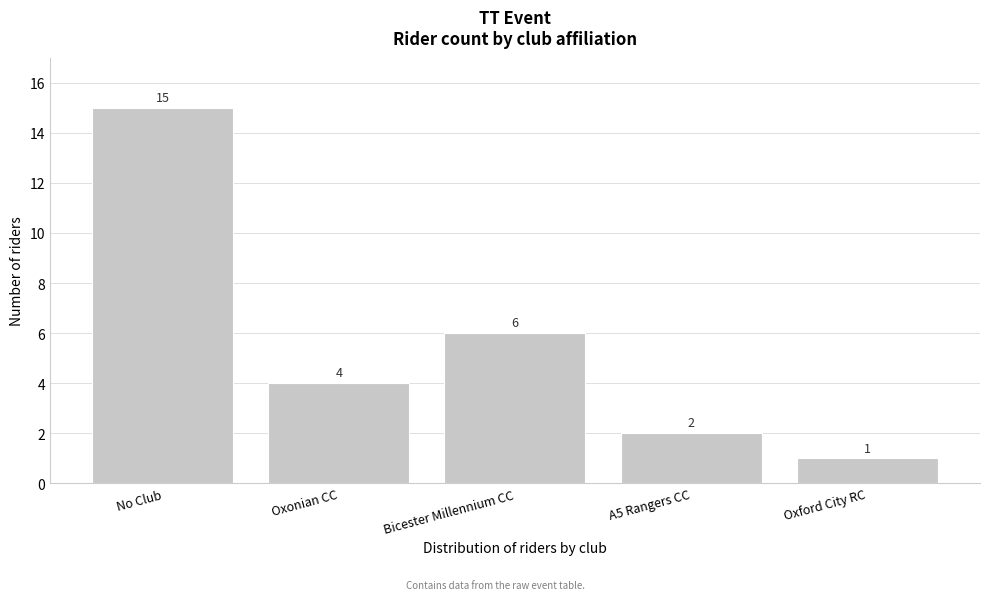

Reading left to right, what are all the values shown in this chart?

No Club=15	Oxonian CC=4	Bicester Millennium CC=6	A5 Rangers CC=2	Oxford City RC=1